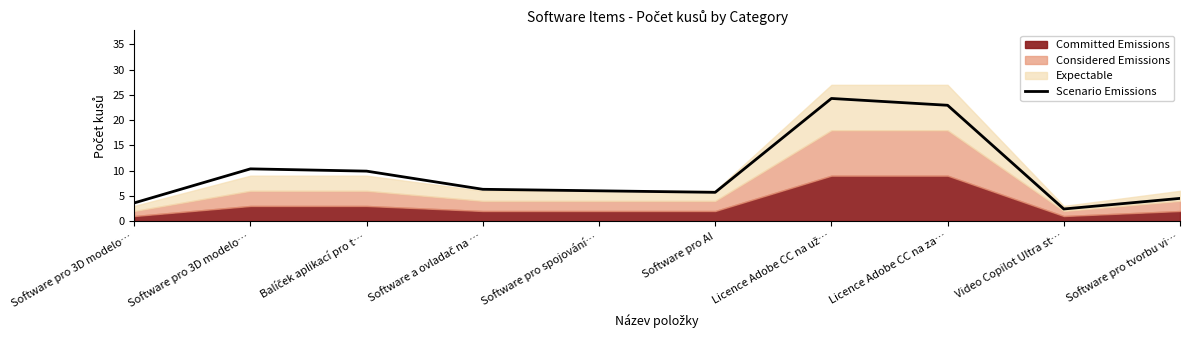

True or false: the data has more than 0 interior local peaks.

True